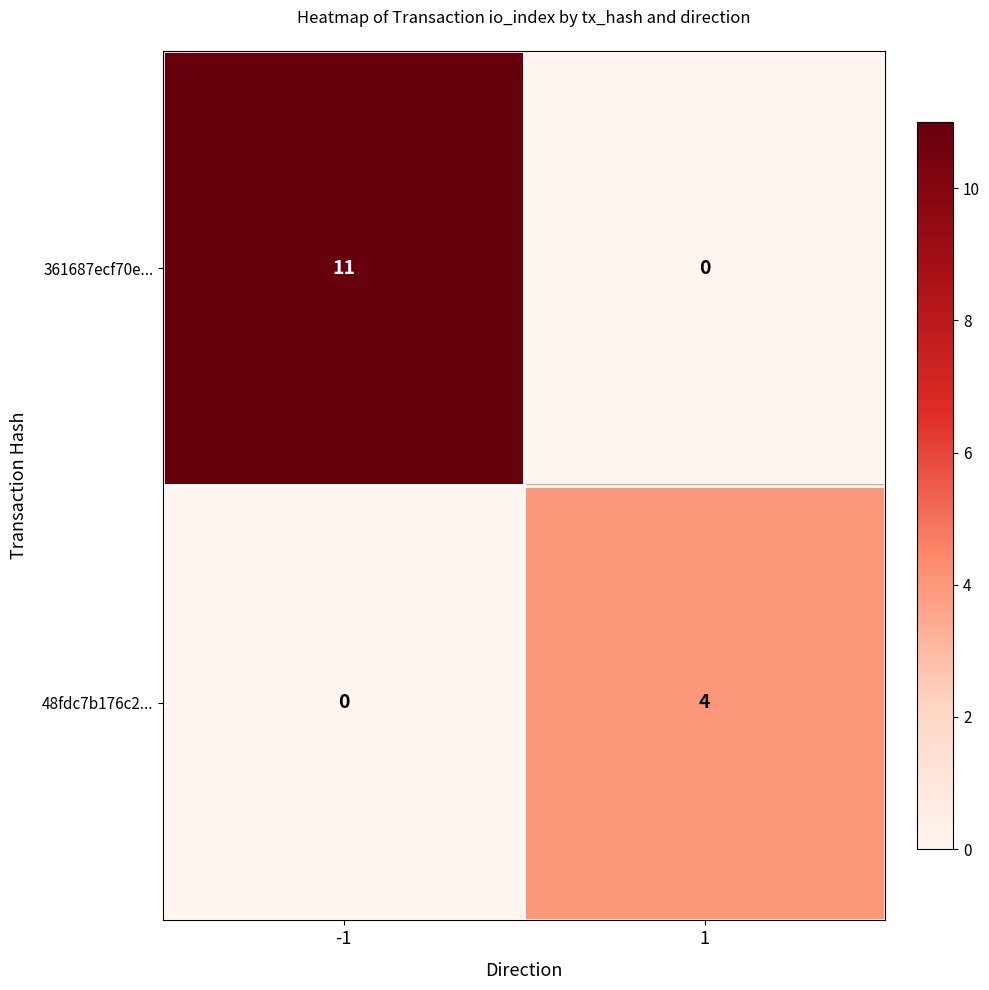

What is the highest value of the 361687ecf70e... series?

11